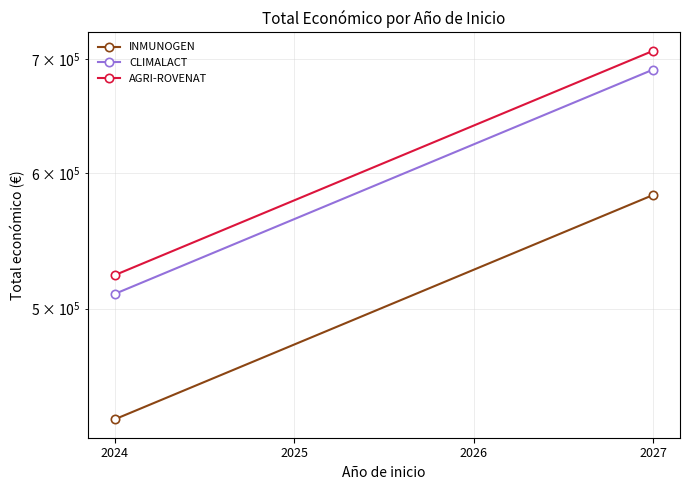

What is the minimum value shown in the chart?

430697.5